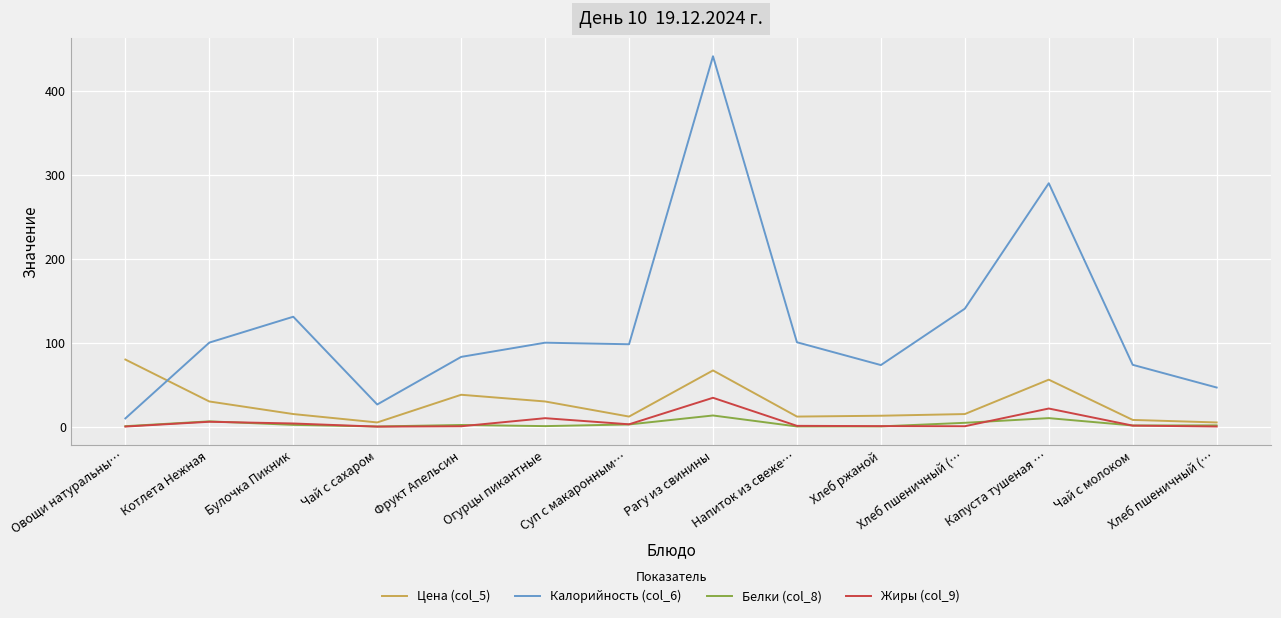

How many lines are shown in the chart?

4